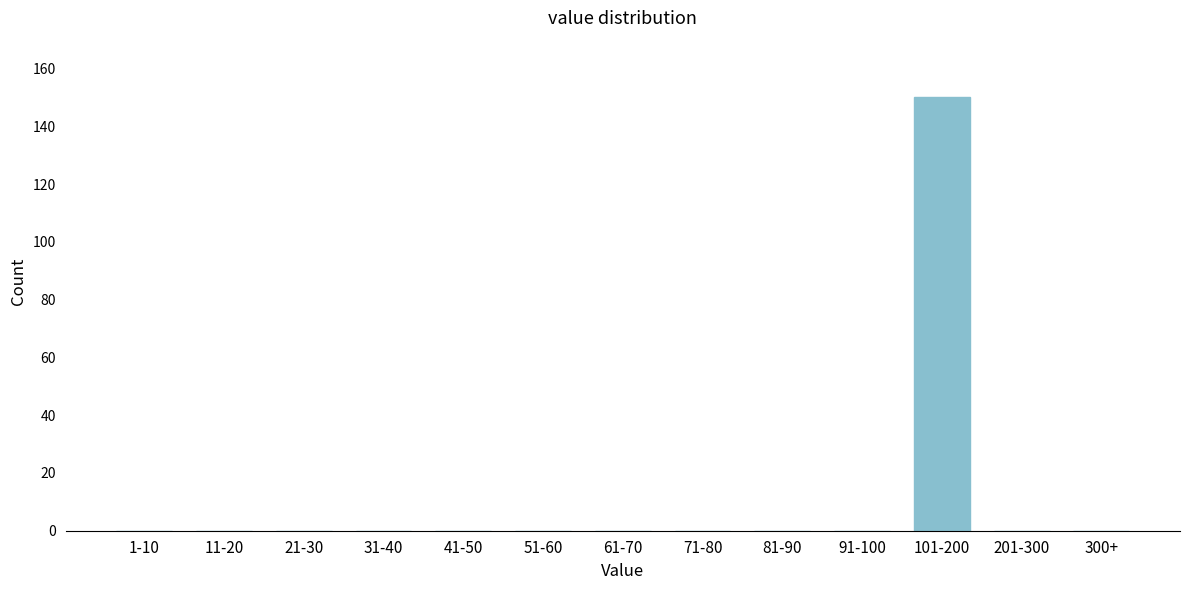

Reading left to right, transcribe all the data shown in this chart.

1-10=0	11-20=0	21-30=0	31-40=0	41-50=0	51-60=0	61-70=0	71-80=0	81-90=0	91-100=0	101-200=150	201-300=0	300+=0